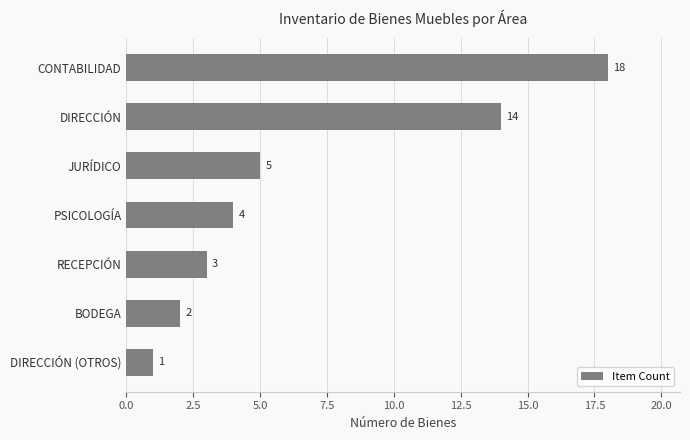

Reading top to bottom, transcribe all the data shown in this chart.

CONTABILIDAD=18	DIRECCIÓN=14	JURÍDICO=5	PSICOLOGÍA=4	RECEPCIÓN=3	BODEGA=2	DIRECCIÓN (OTROS)=1